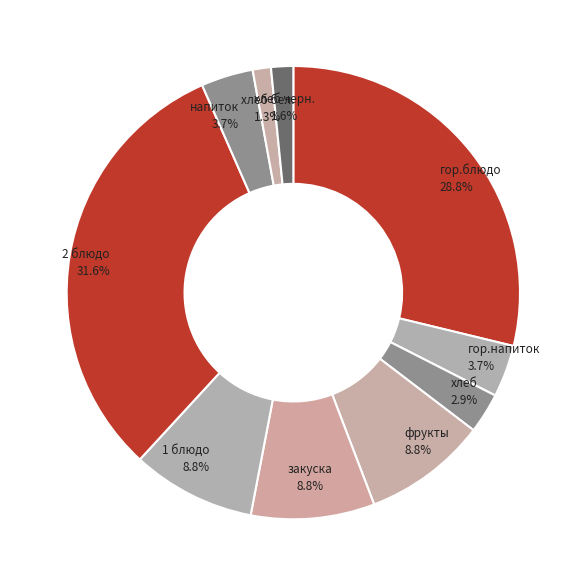

Approximately how many times larger is the value at хлеб бел. compared to 1 блюдо?

0.1